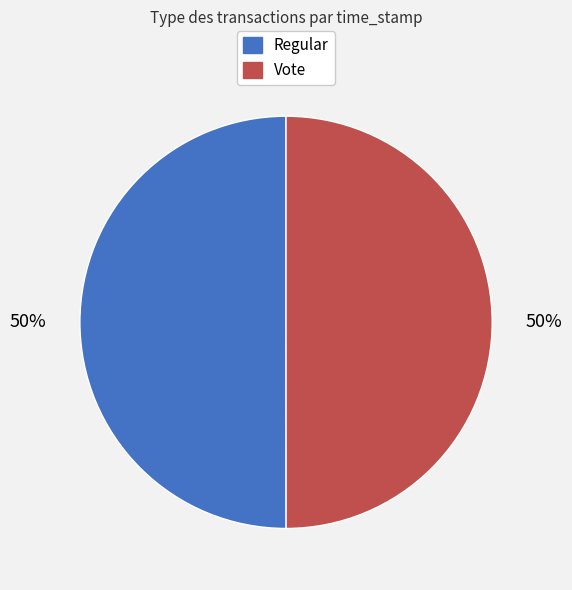

To the nearest percent, what is the combined percentage of Regular and Vote?

100%